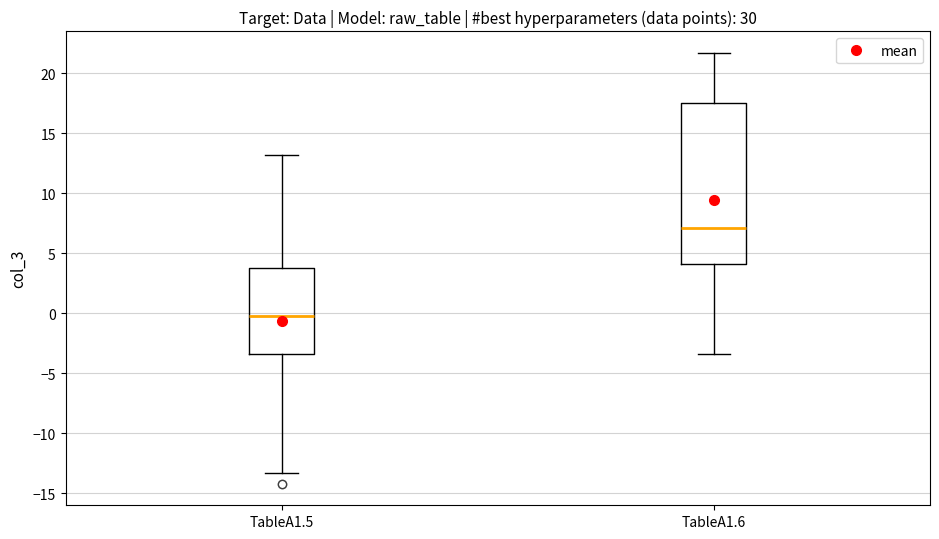

Which box is the tallest, from its lower edge to its upper edge?

TableA1.6